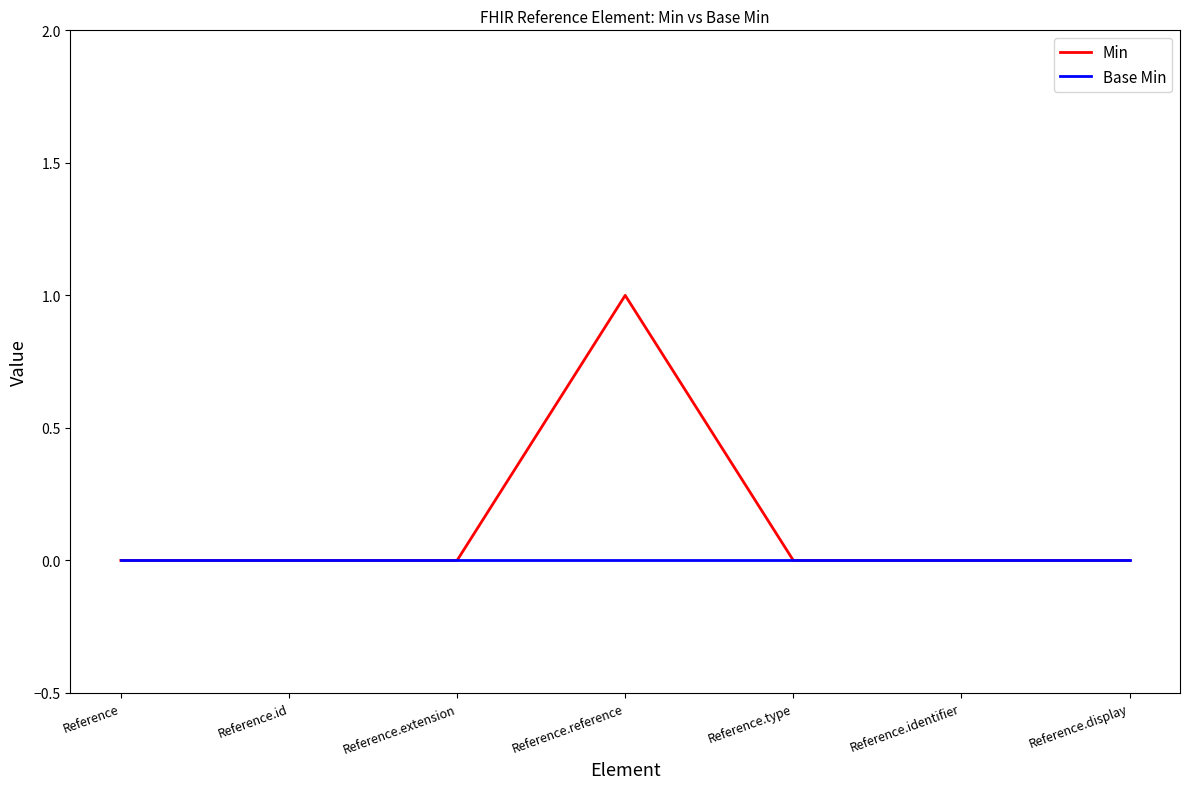

Is it true that Min equals 0 at Reference.type?

True